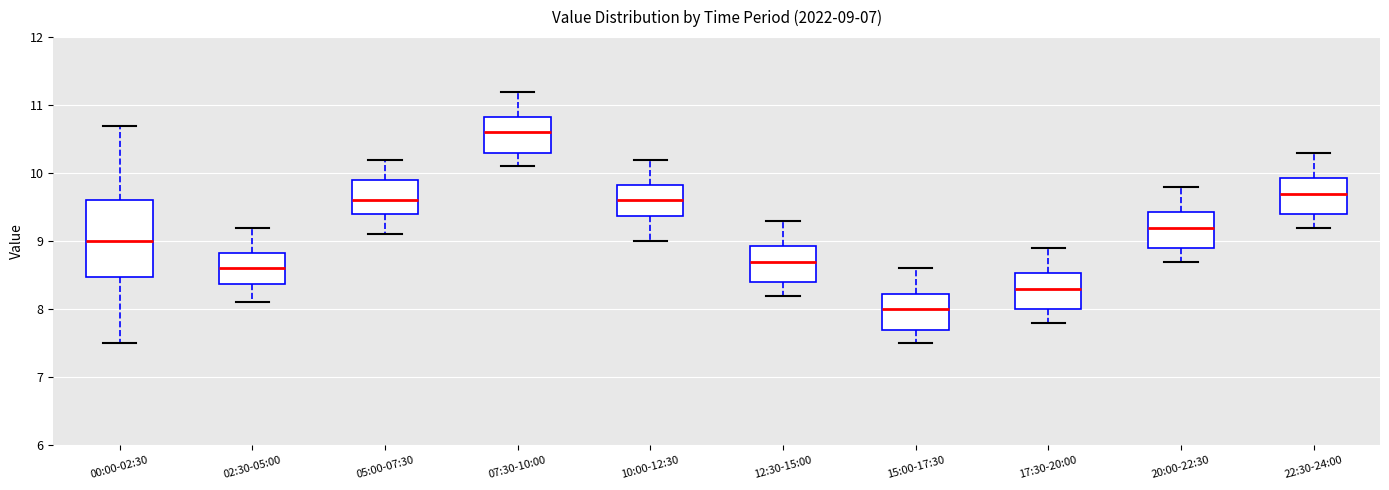

Comparing the boxes themselves (not the whiskers), which one is the tallest?

00:00-02:30